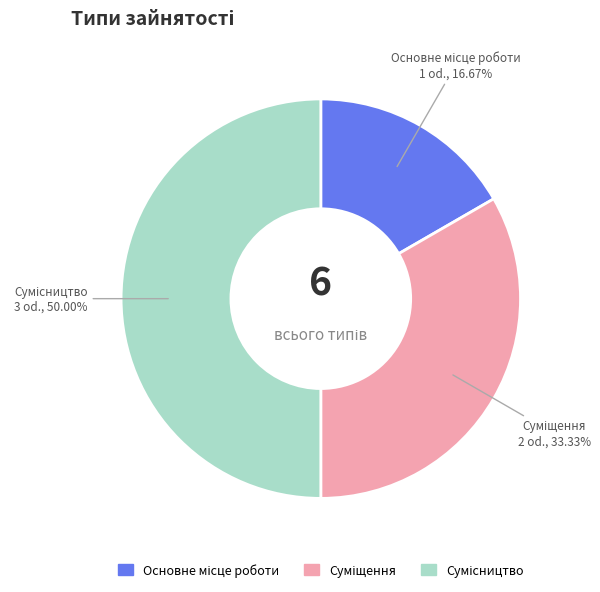

Does Сумісництво represent more than half of the total?

No